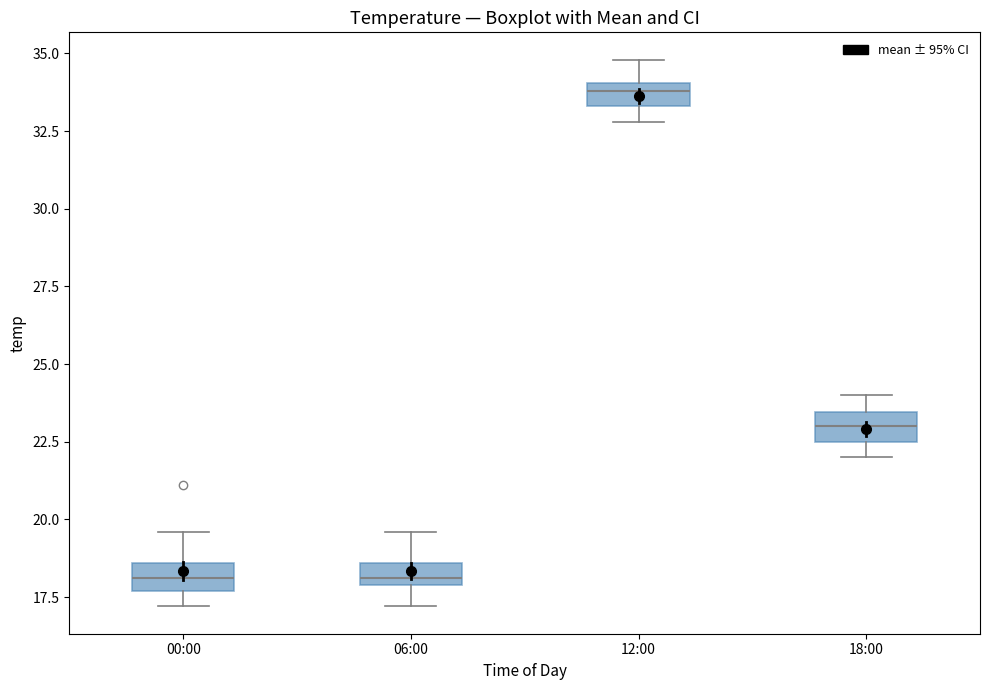

Where is the lower edge of the box for 12:00 on the y-axis? The values are not printed on the chart, so give them approximately, as read against the axis.

33.5